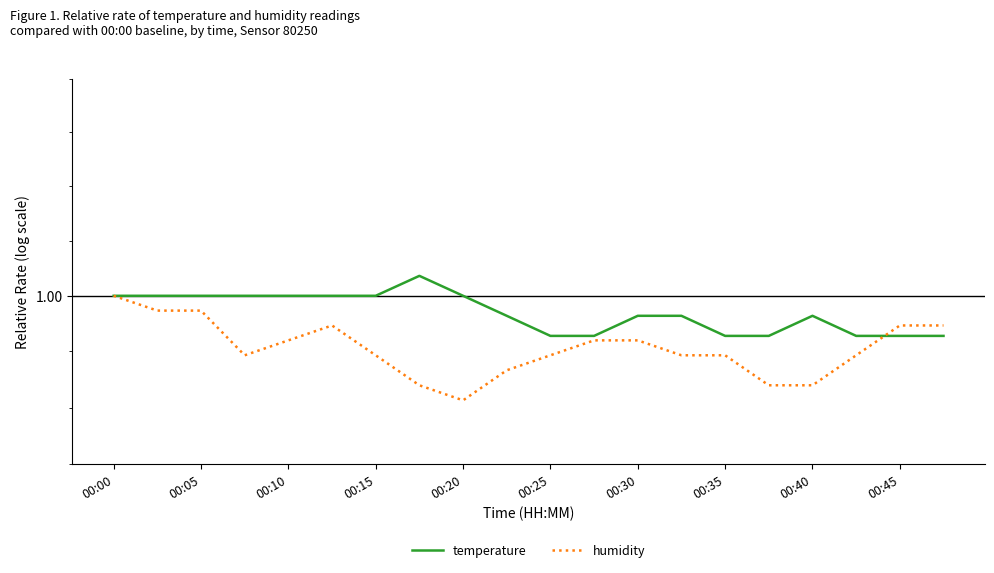

What is the highest value of the temperature series?

1.0